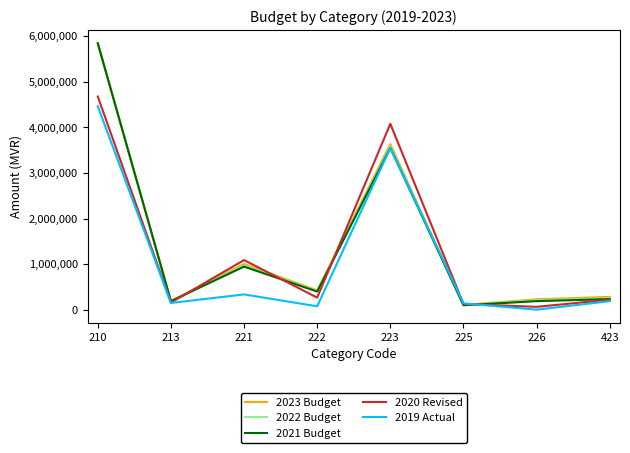

In 2019 Actual, how many points are higher than both neighbors (excluding endpoints)?

2